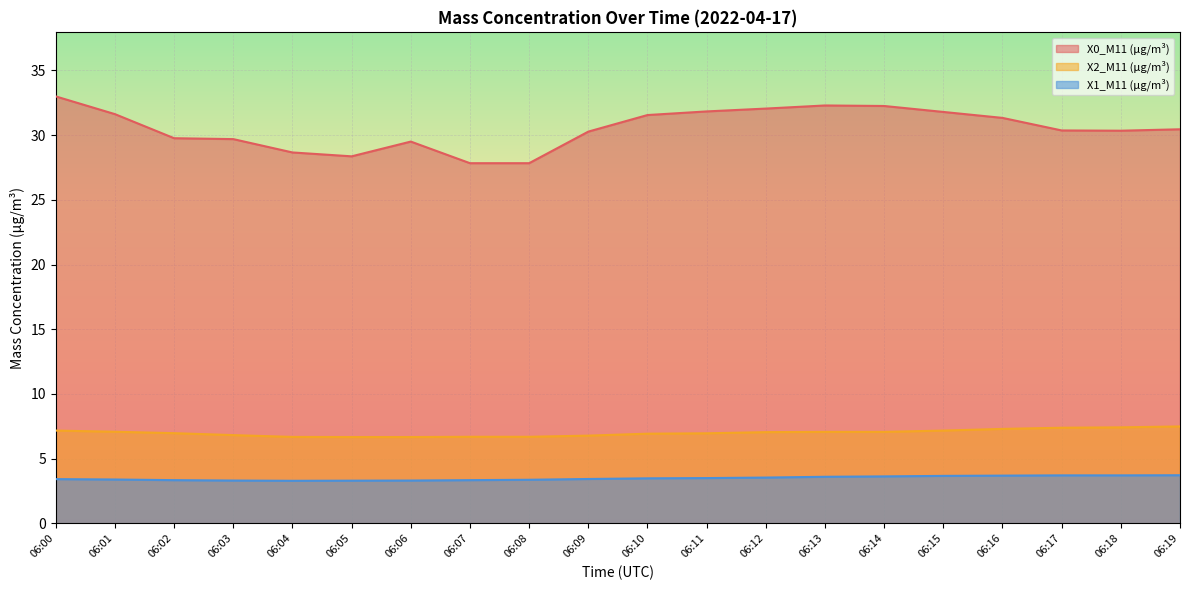

True or false: X0_M11 (μg/m³) has more than 1 points higher than both neighbors.

True